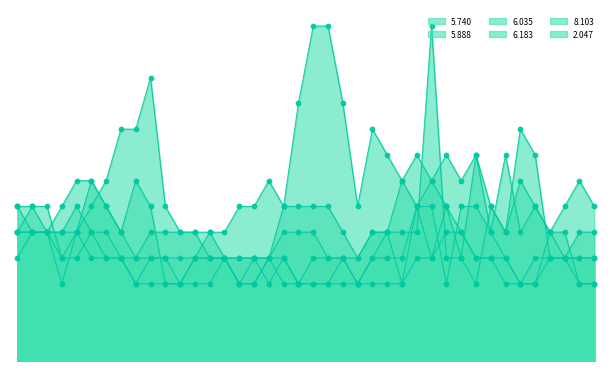

Which series has the widest spread of Y values?

8.103